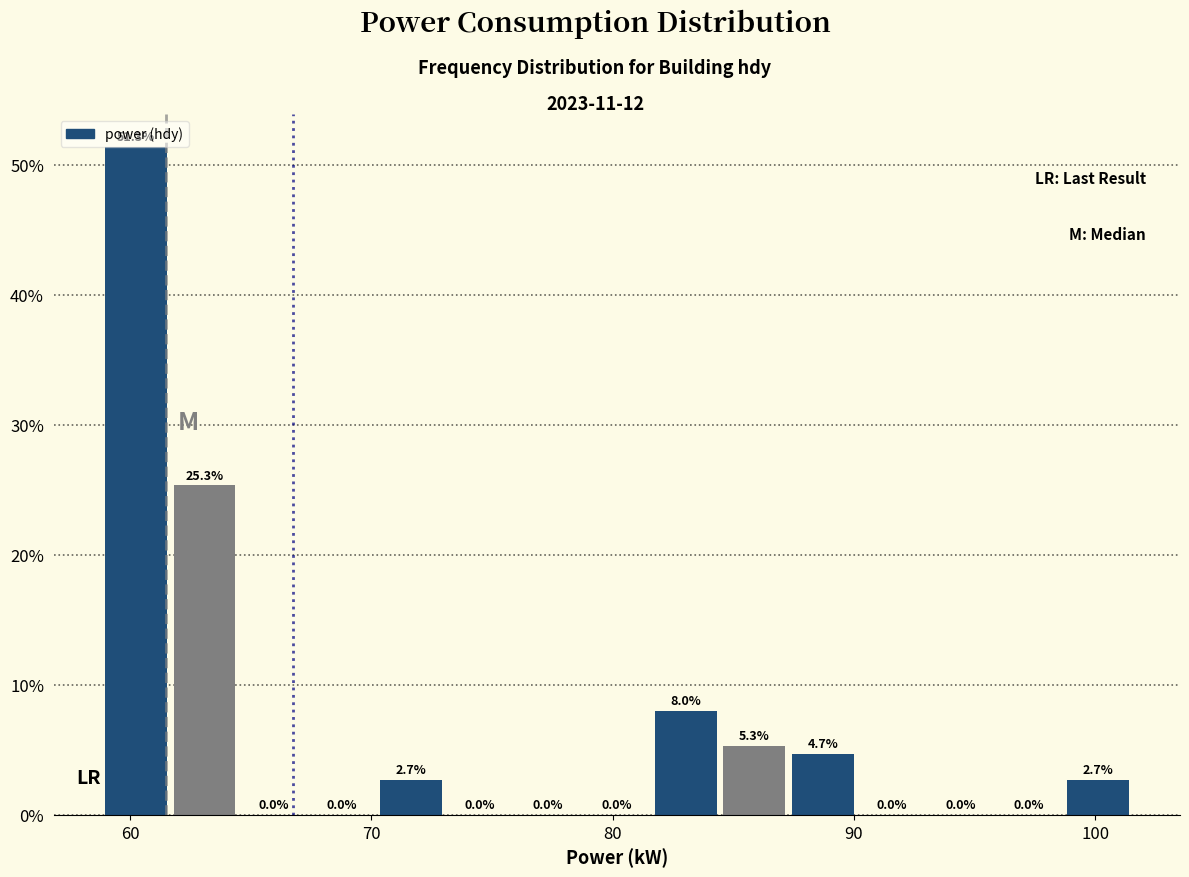

Read against the x-axis, roughly where is the centre of the tallest bar?

60